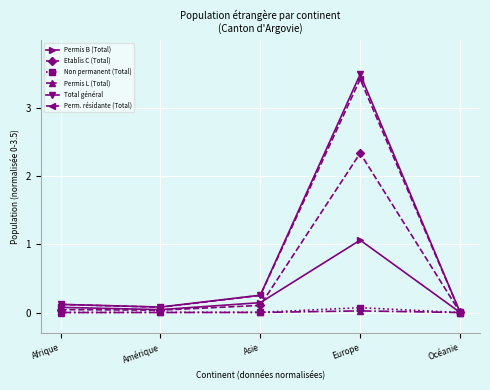

Which series changed the most between Asie and Océanie?

Total général